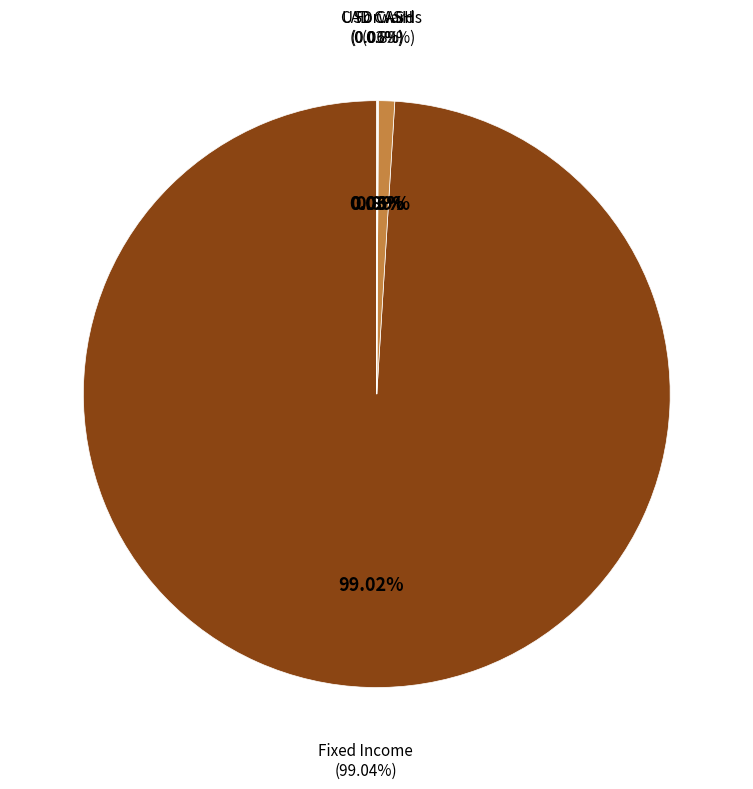

To the nearest percent, what is the difference between the largest and smallest slice percentages?

99%